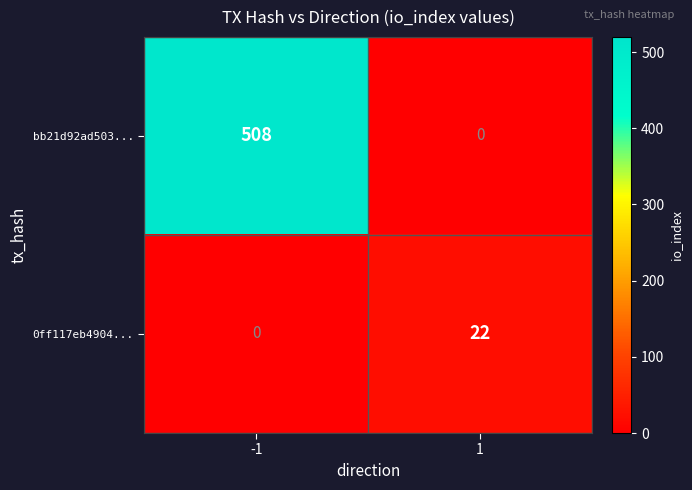

At how many categories does at least one series exceed 419?

1